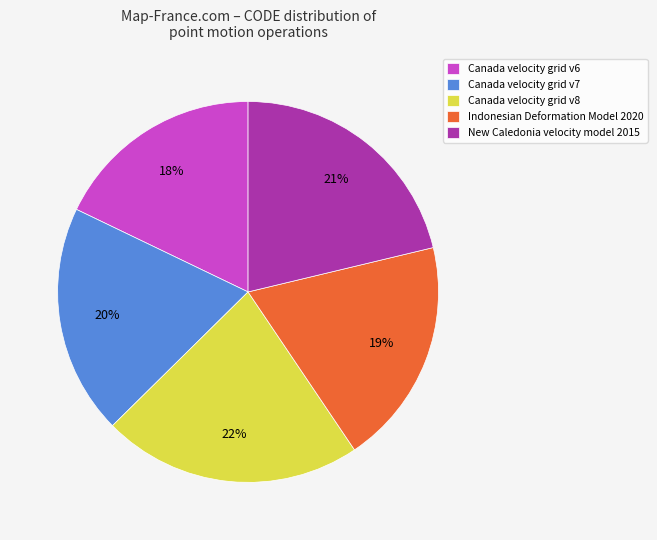

Is there a majority slice in this chart?

No